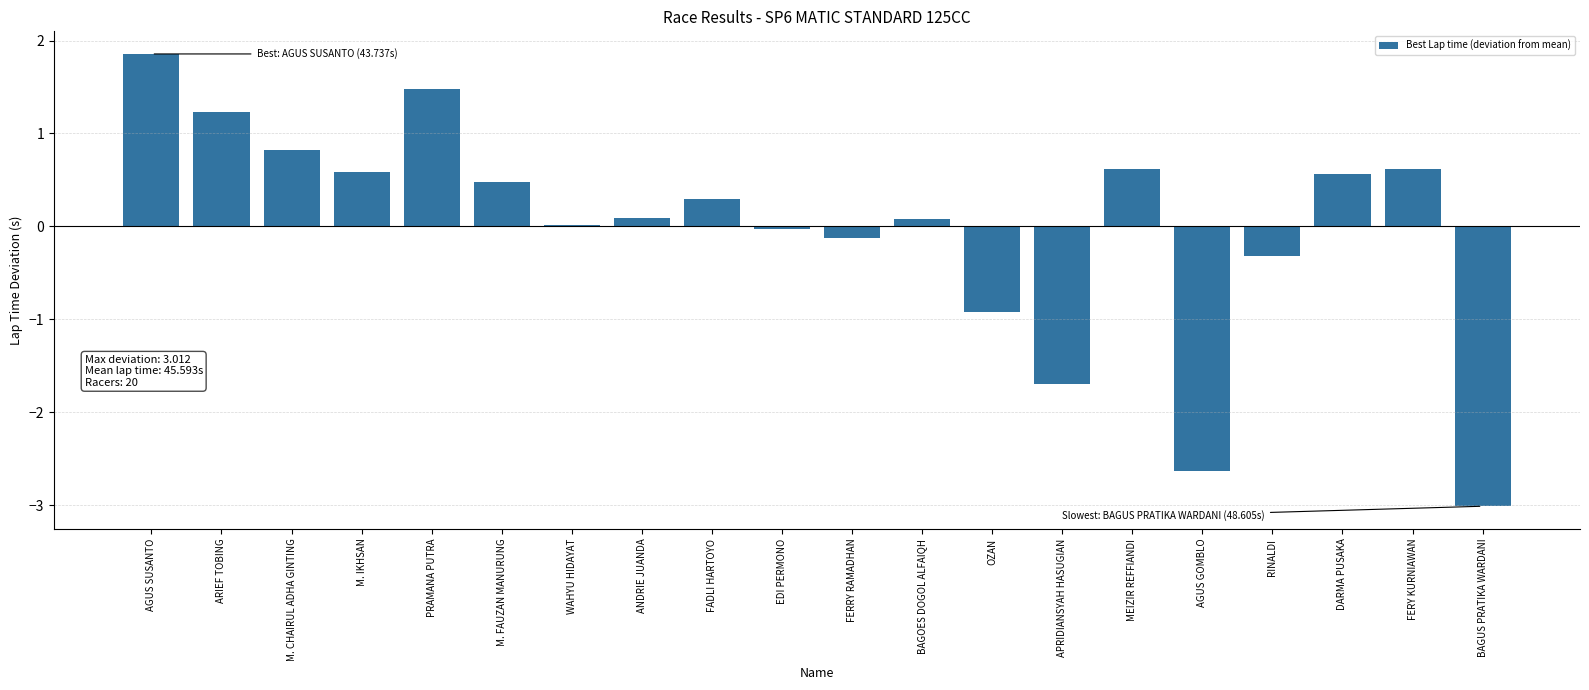

How many distinct data groups are displayed?

1